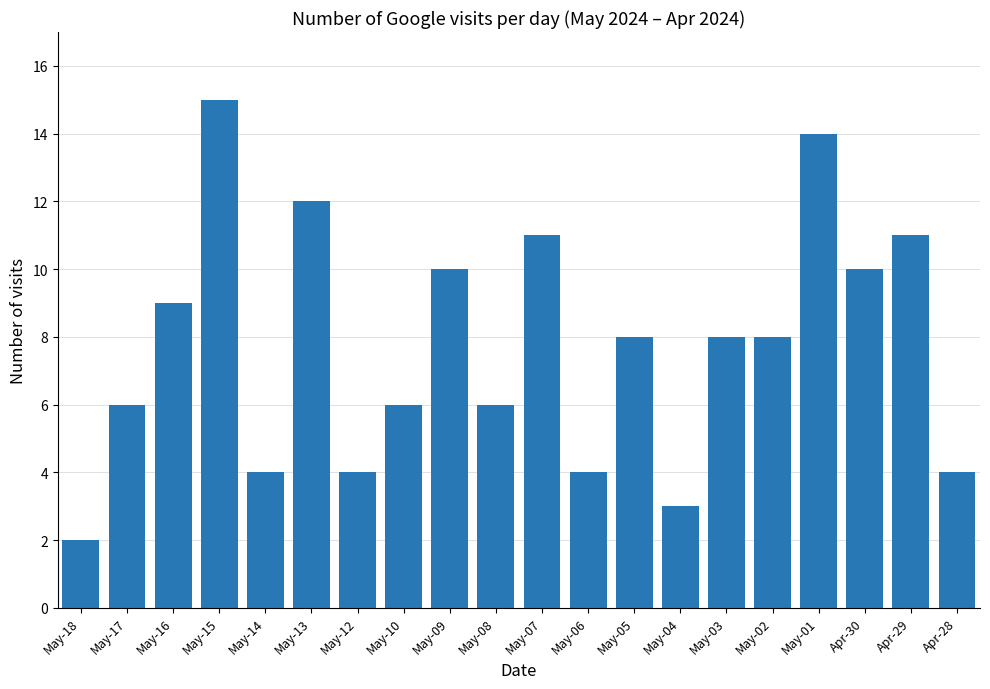

Is it true that the value at May-06 is 7?

False